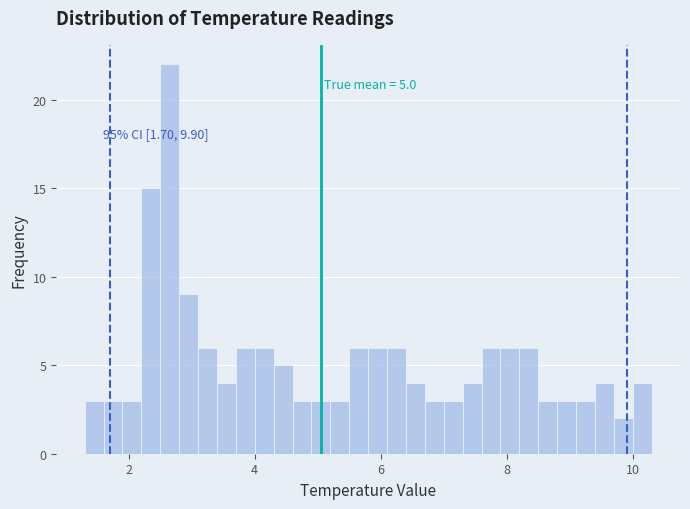

Read against the x-axis, roughly where is the centre of the tallest bar?

2.6